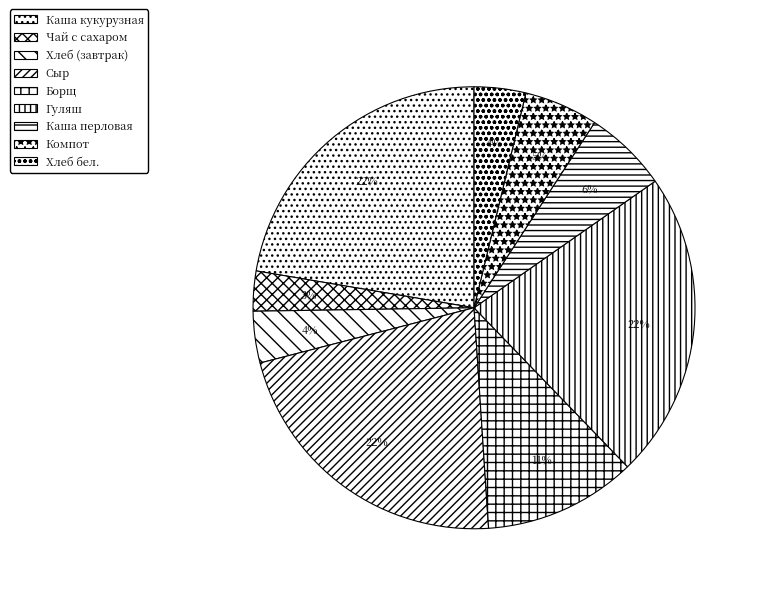

Combined, do Компот and Чай с сахаром account for over 50%?

No